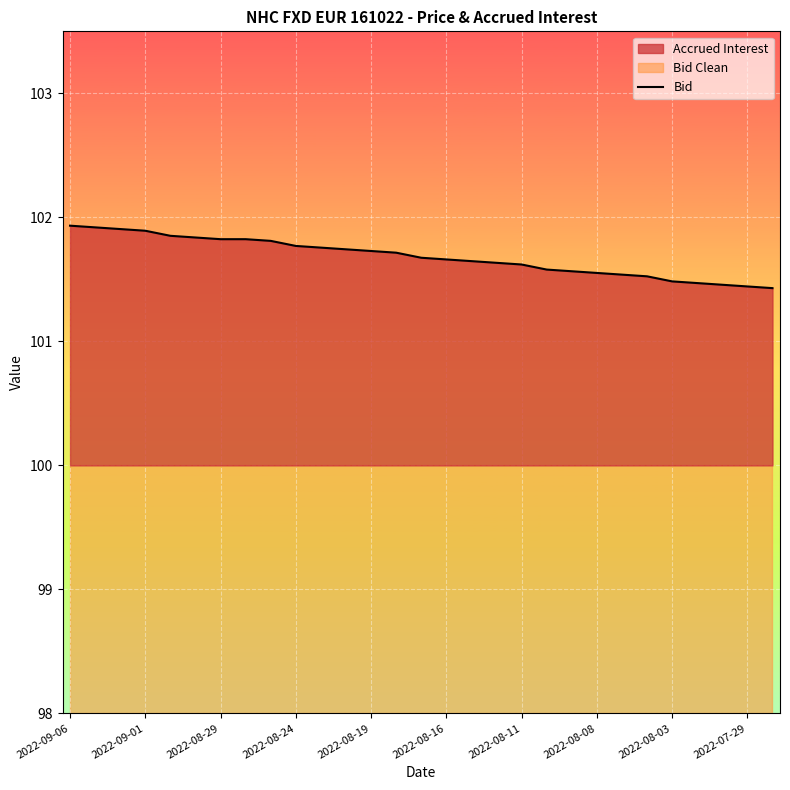

What is the change in value from 2022-09-06 to 20?

-0.4